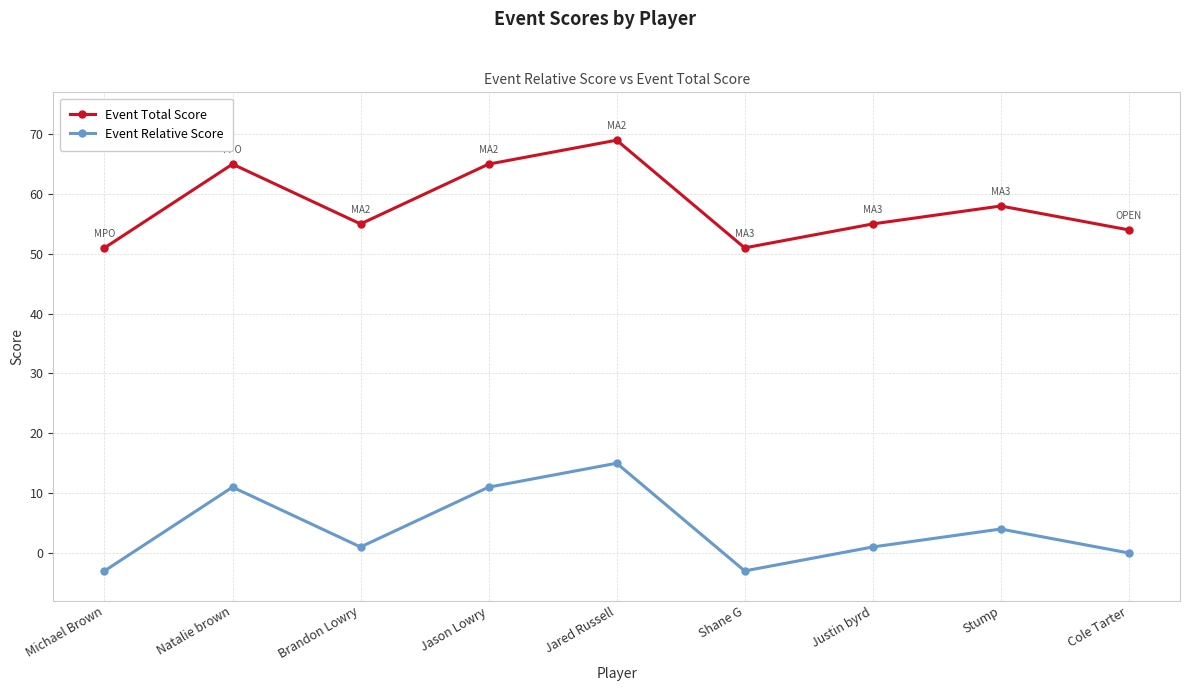

Where does the Event Total Score series first go above 55?

Natalie brown